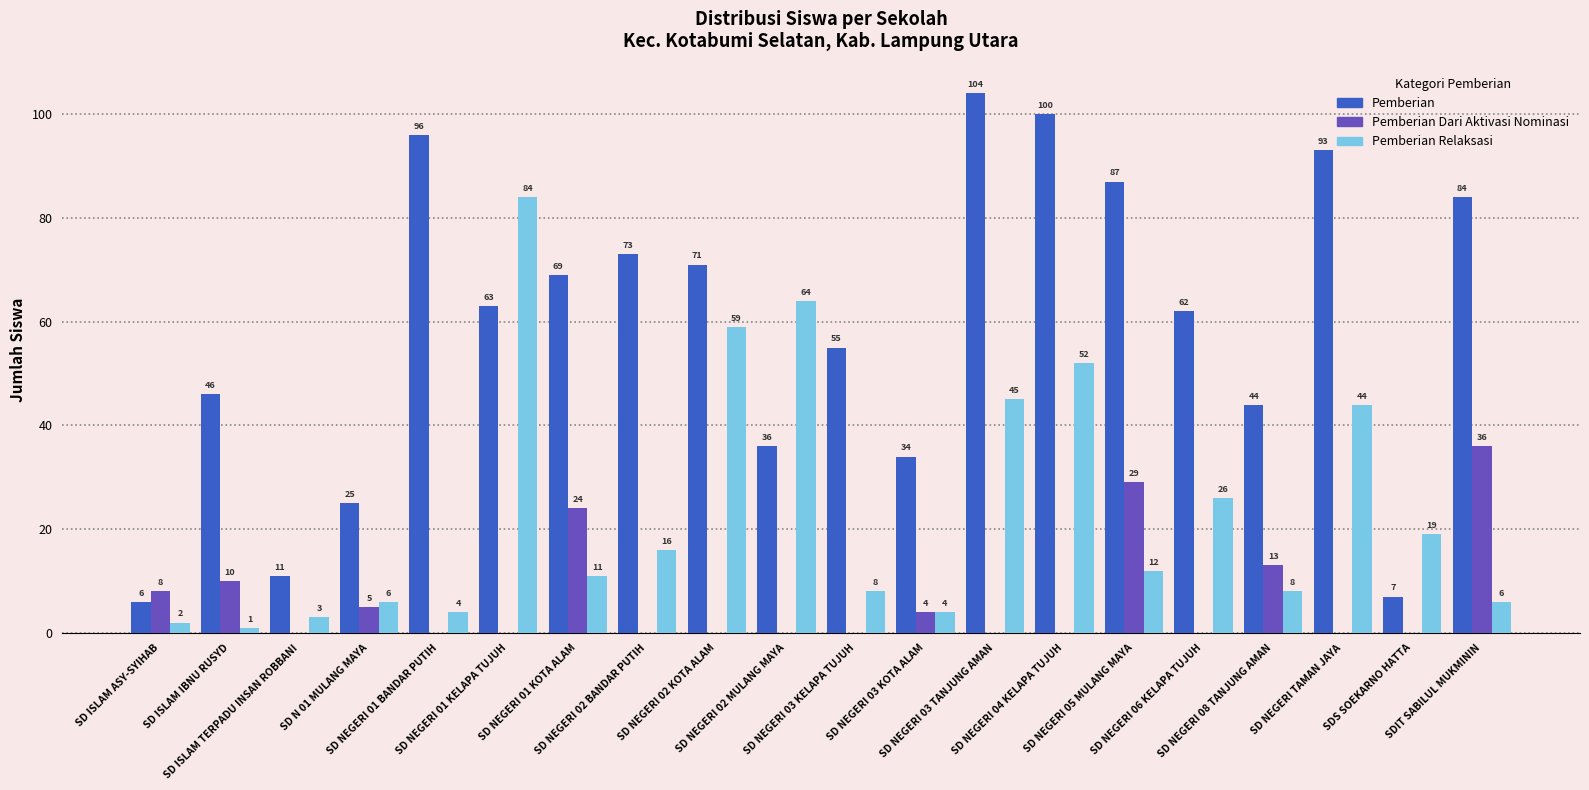

The Pemberian Dari Aktivasi Nominasi series shows 0 at SD NEGERI 04 KELAPA TUJUH. True or false?

True